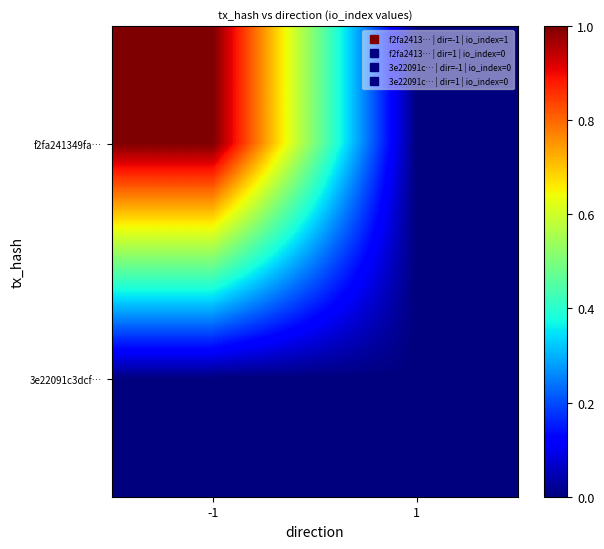

What is the spread (max minus min) of values at -1?

1